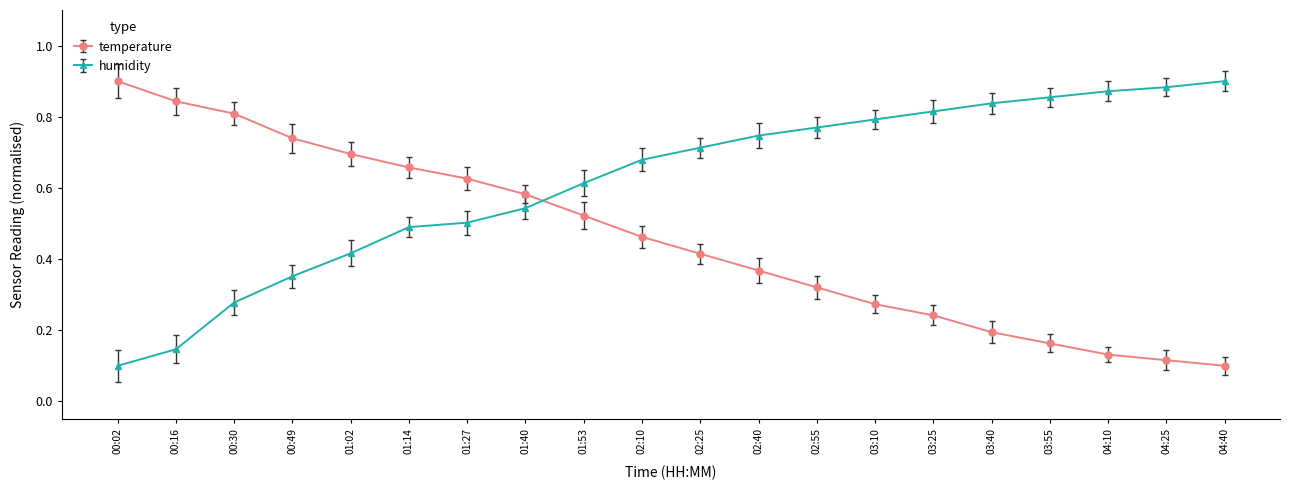

True or false: temperature and humidity cross at least once.

True